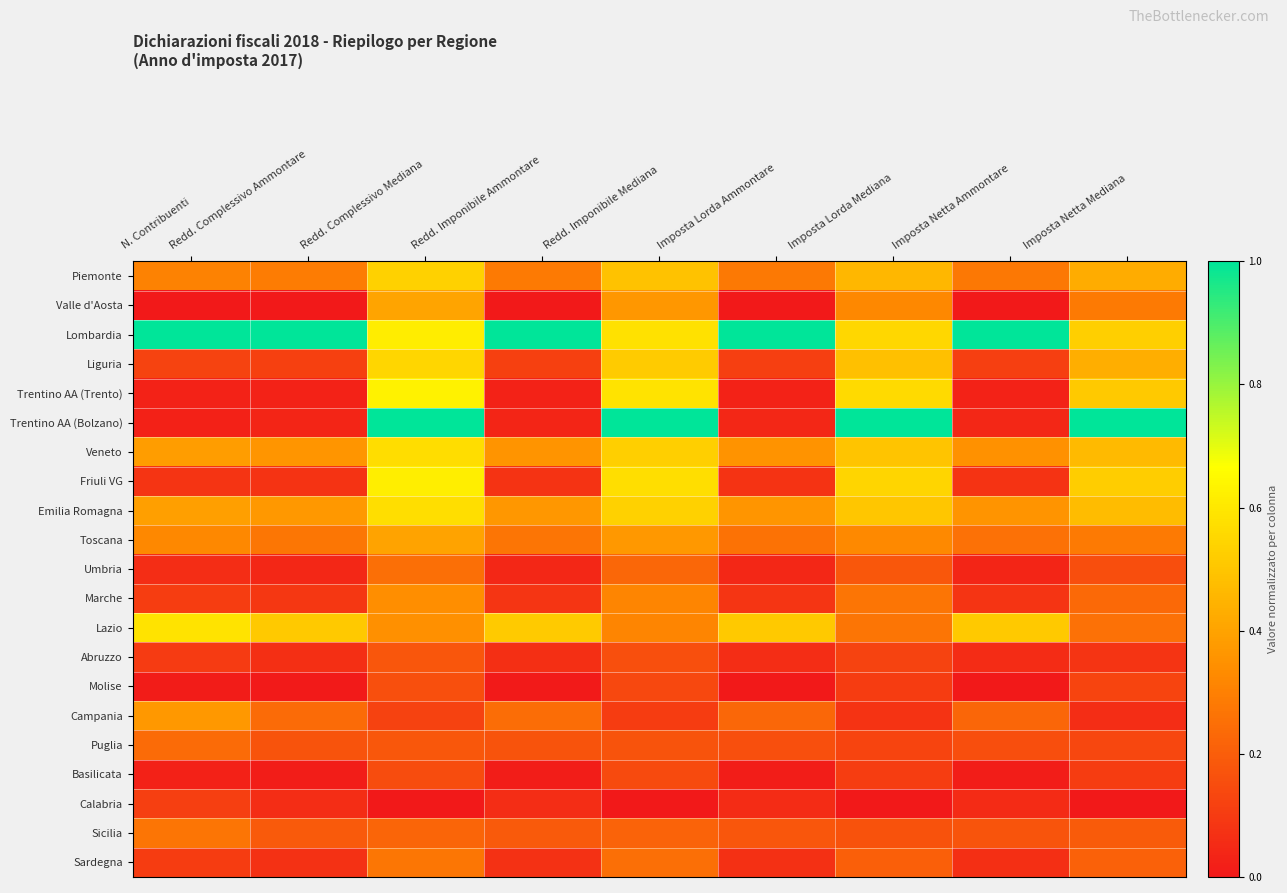

At how many categories does at least one series exceed 0?

9